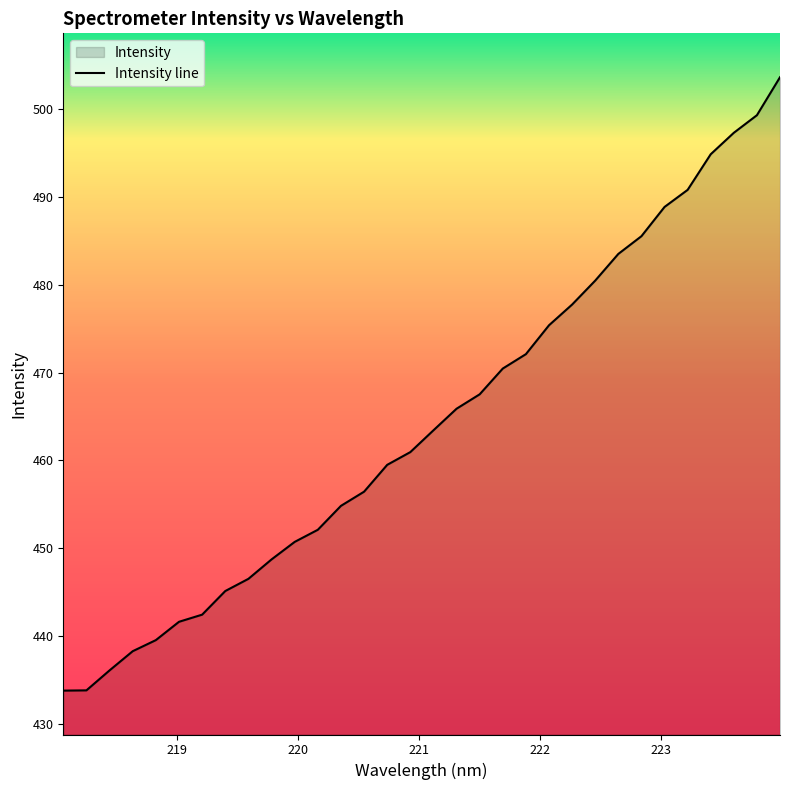

What position from the right is 223.7895?

2